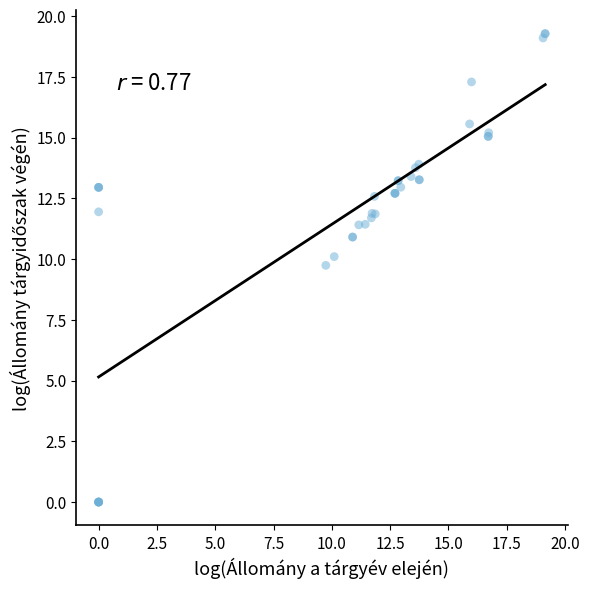

What Y value in the scatter plot is closest to 9?

9.7